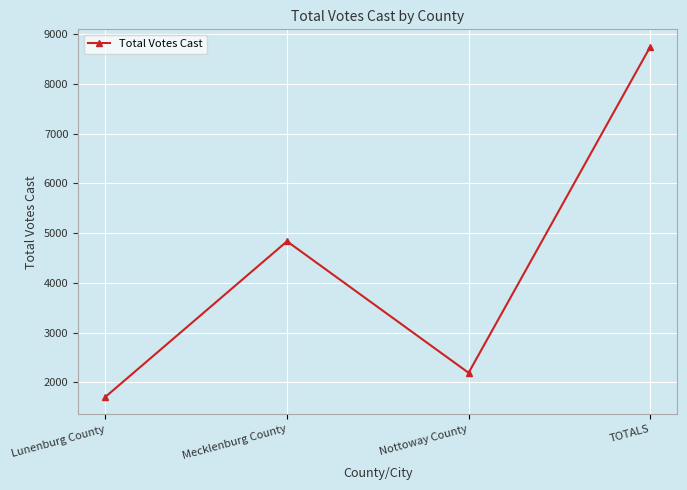

How many data points are less than 4836?

2